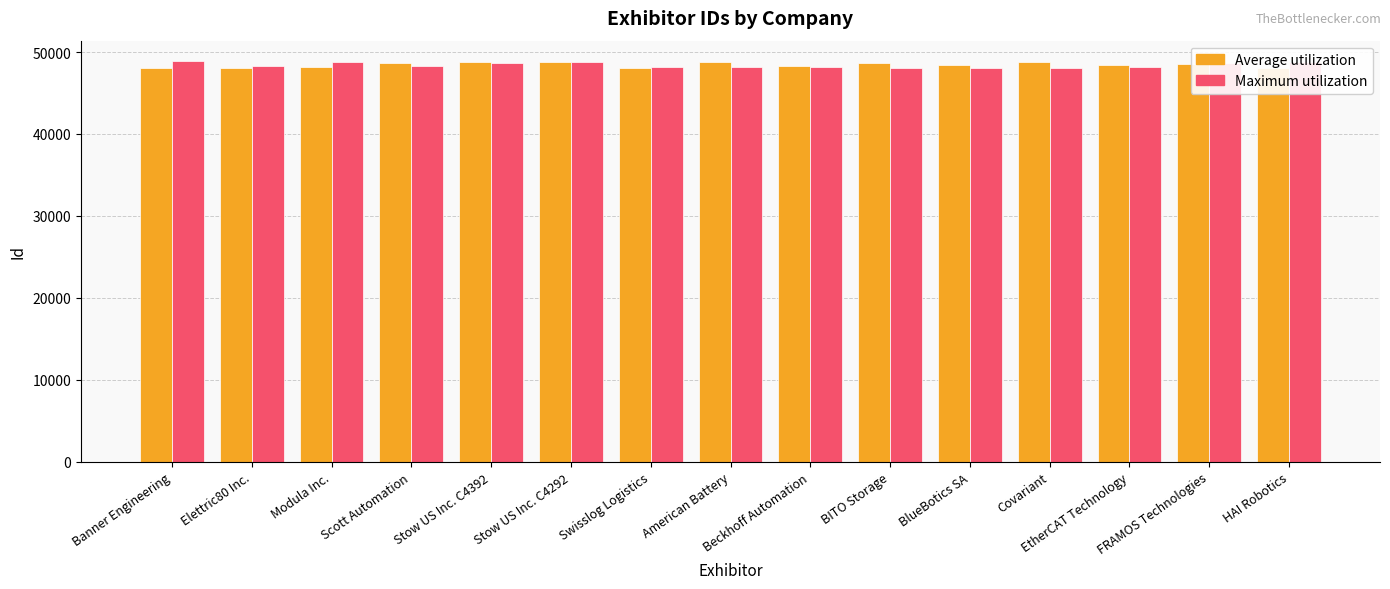

What is the spread (max minus min) of values at EtherCAT Technology?

342